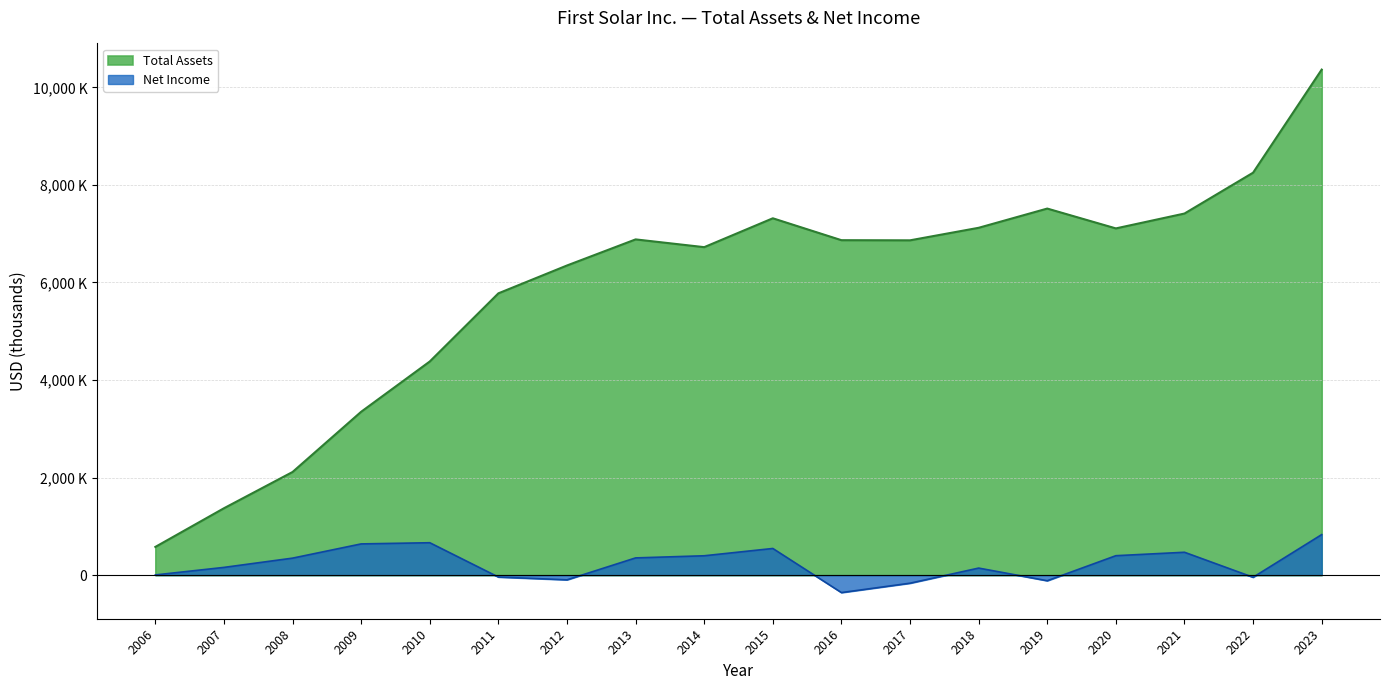

Does the chart have visible grid lines?

Yes